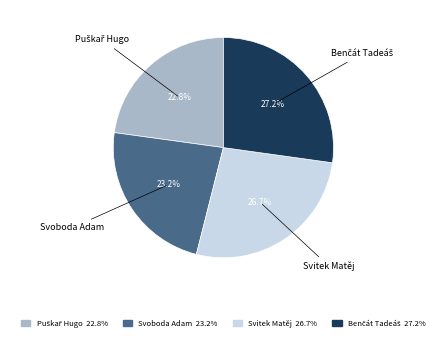

What is the ratio of the value at Svoboda Adam to the value at Svitek Matěj?

0.9